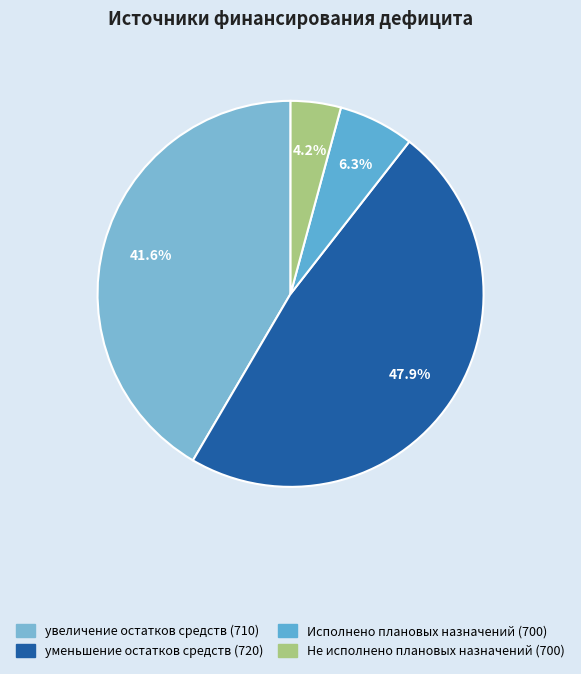

How many slices are in this pie chart?

4